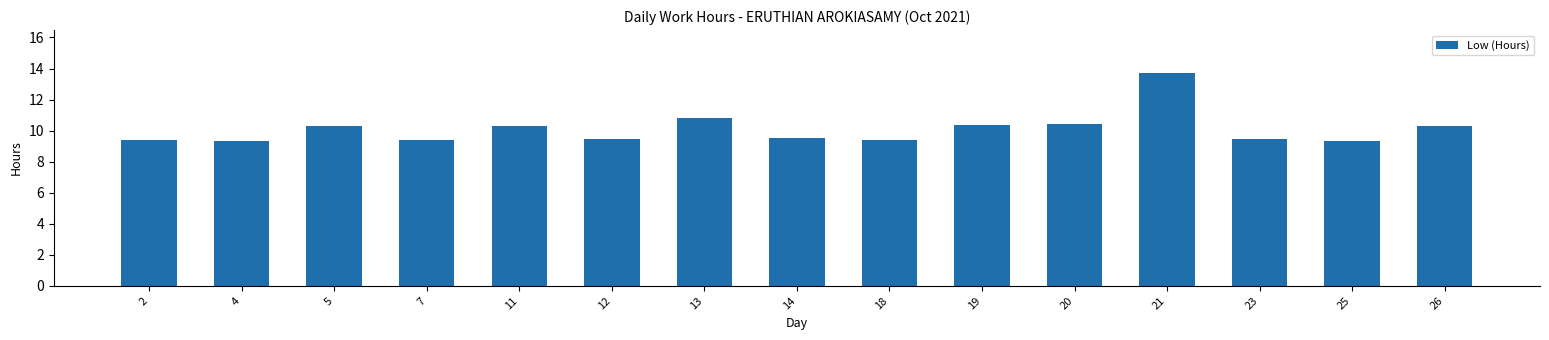

What is the minimum value shown in the chart?

9.3